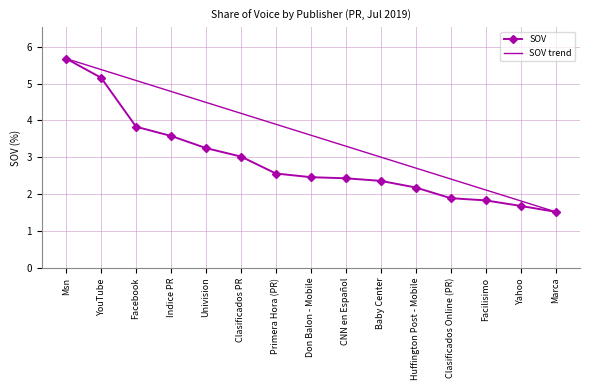

Does the chart display data point markers on the line(s)?

Yes